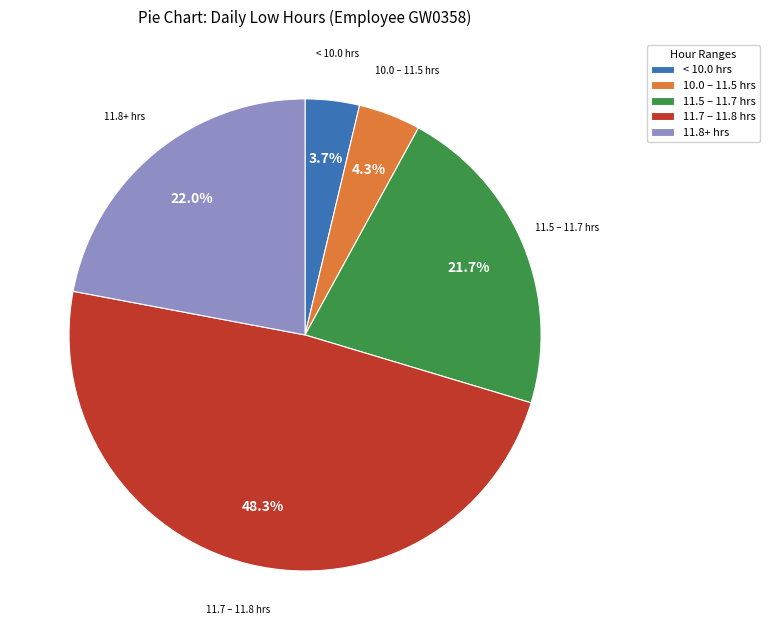

What percentage is NOT represented by 11.8+ hrs?

78.0%